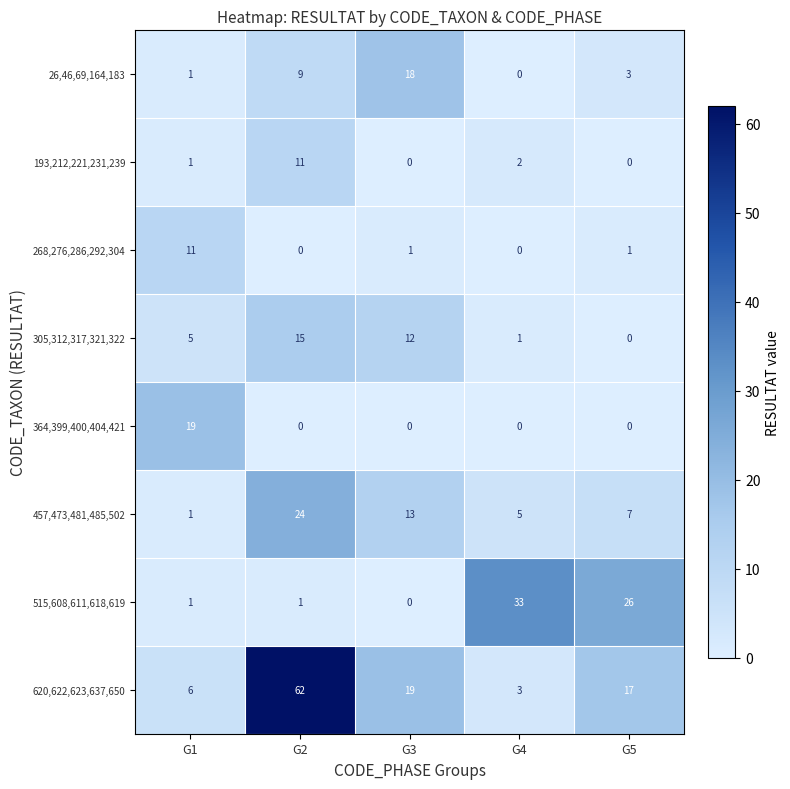

The value of 268,276,286,292,304 at G5 is 2. True or false?

False